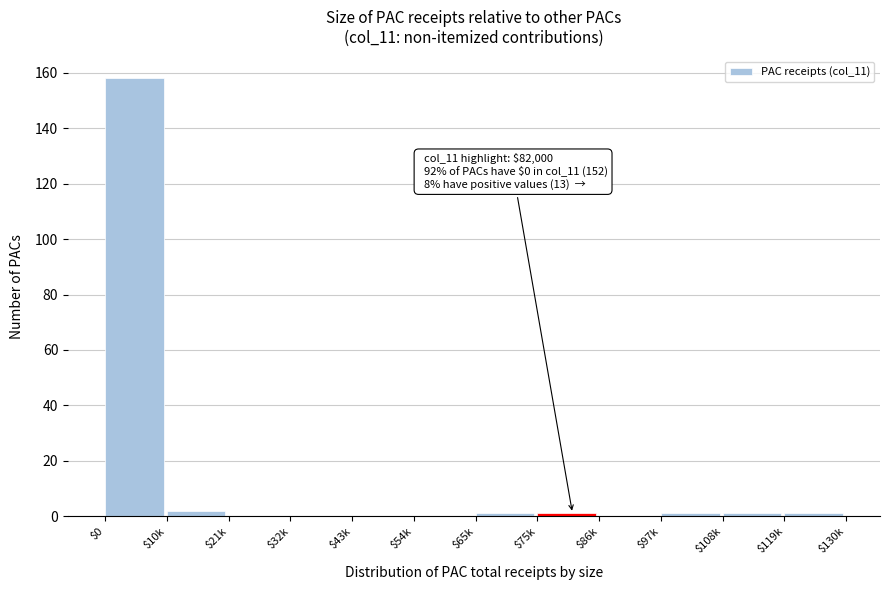

What is the sum of all values?

165